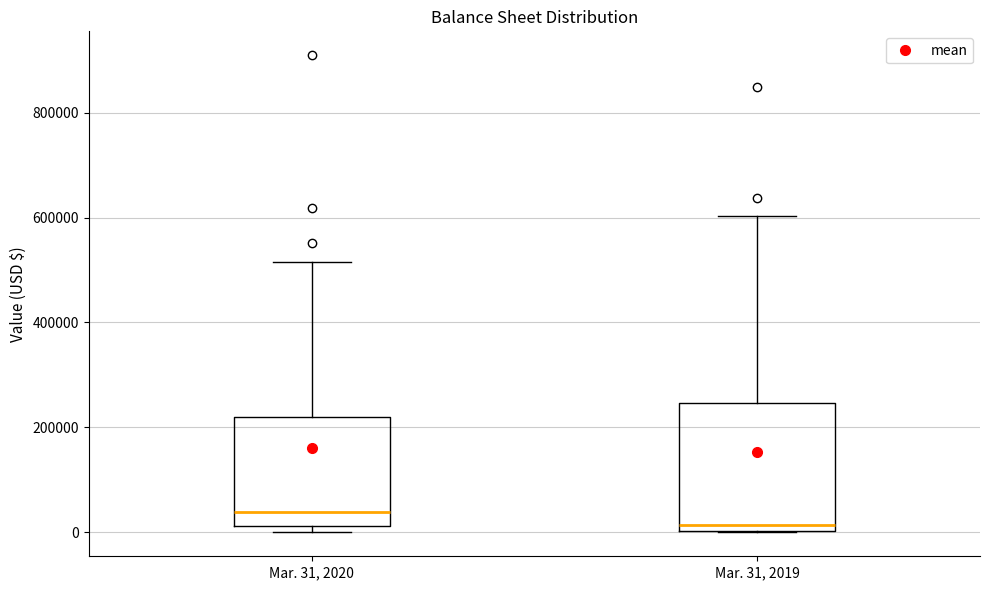

Comparing the boxes themselves (not the whiskers), which one is the tallest?

Mar. 31, 2019